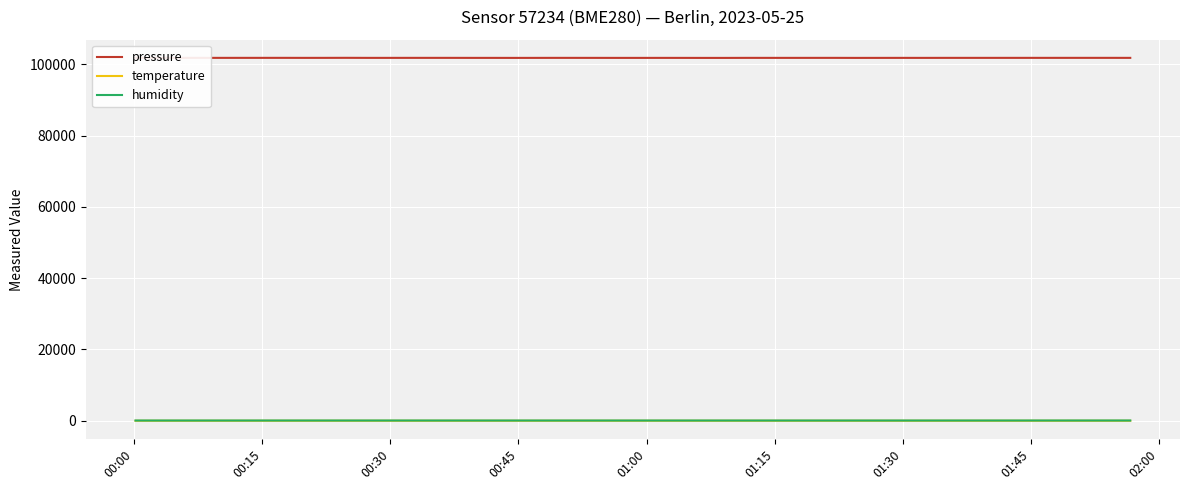

What are all the series names shown in the legend?

pressure, temperature, humidity